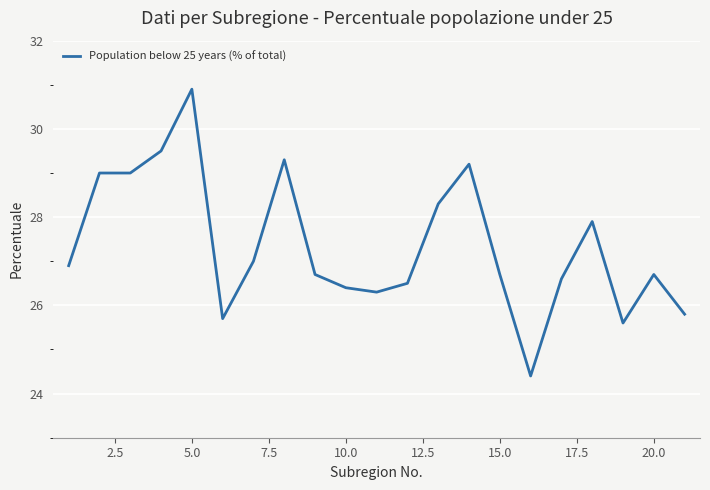

What is the difference between the maximum and minimum values?

6.5